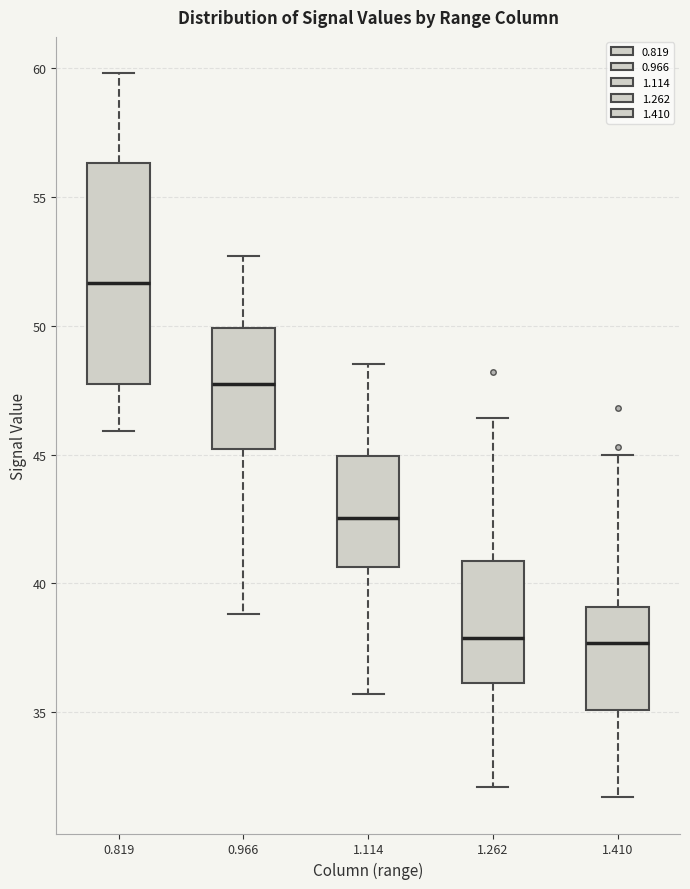

Where is the lower edge of the box at x = 1.410 on the y-axis? The values are not printed on the chart, so give them approximately, as read against the axis.

35.0